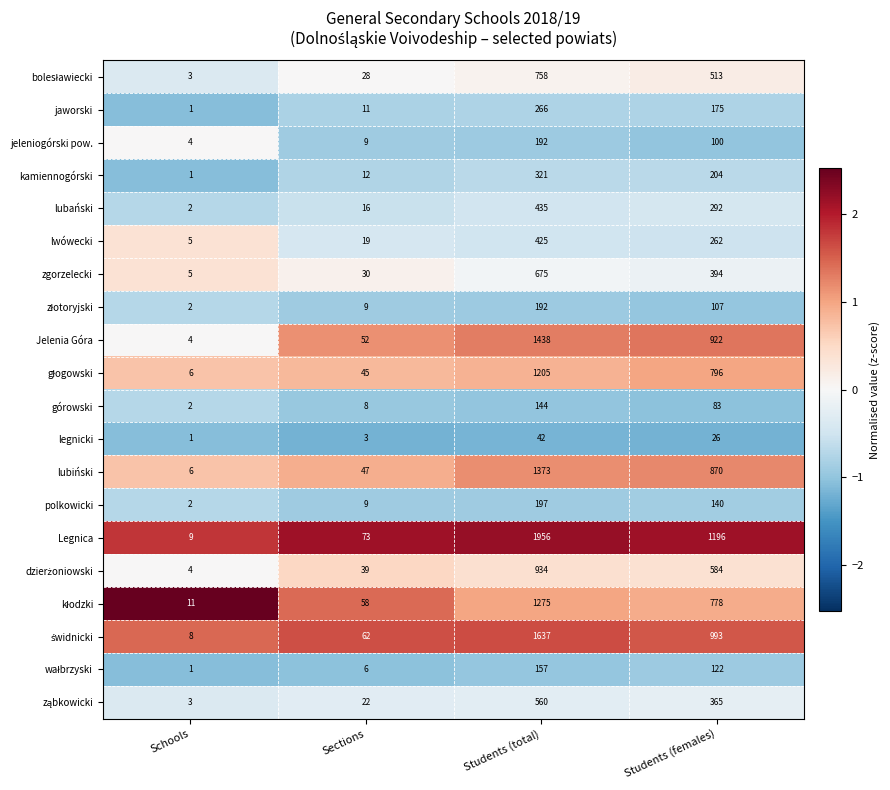

The lubański series shows 104 at Students (females). True or false?

False